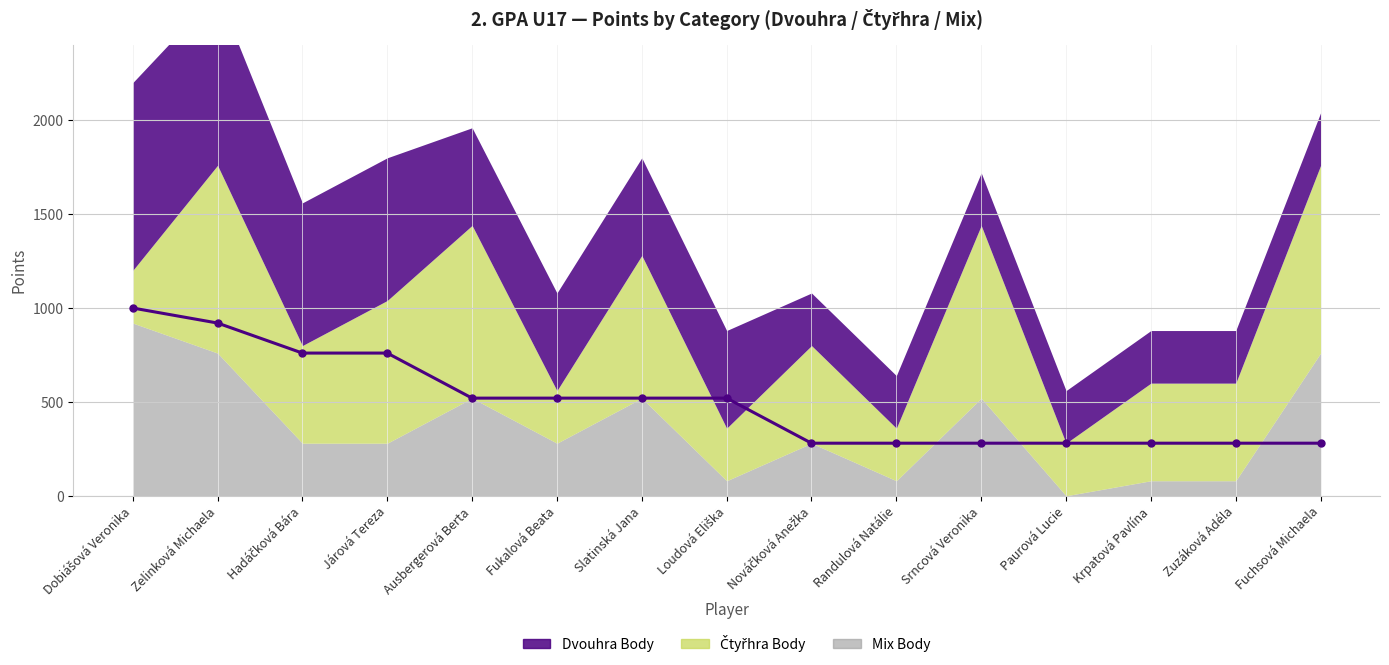

Between which two adjacent categories do Čtyřhra Body and Mix Body first intersect?

Dobiášová Veronika and Zelinková Michaela